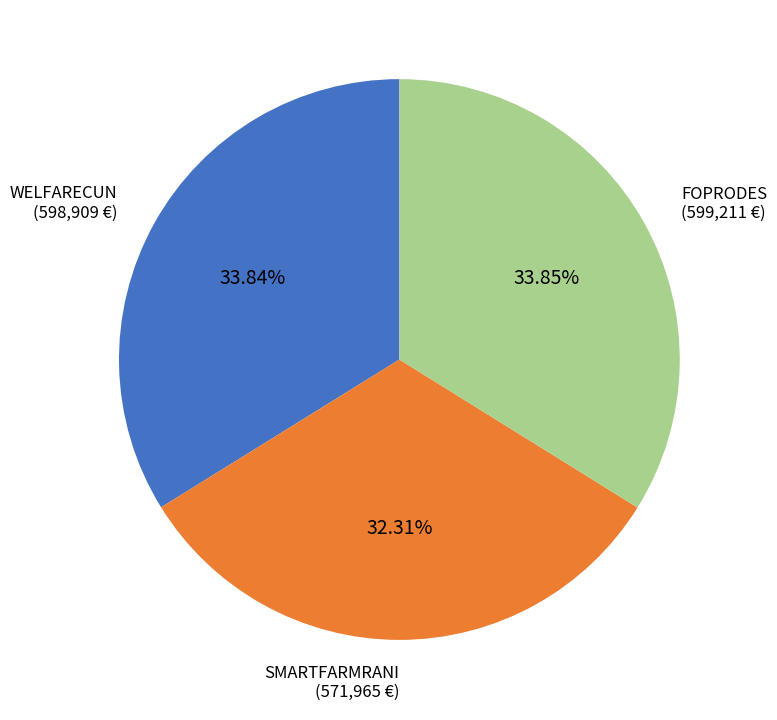

How much of the chart is everything except WELFARECUN?

66.2%